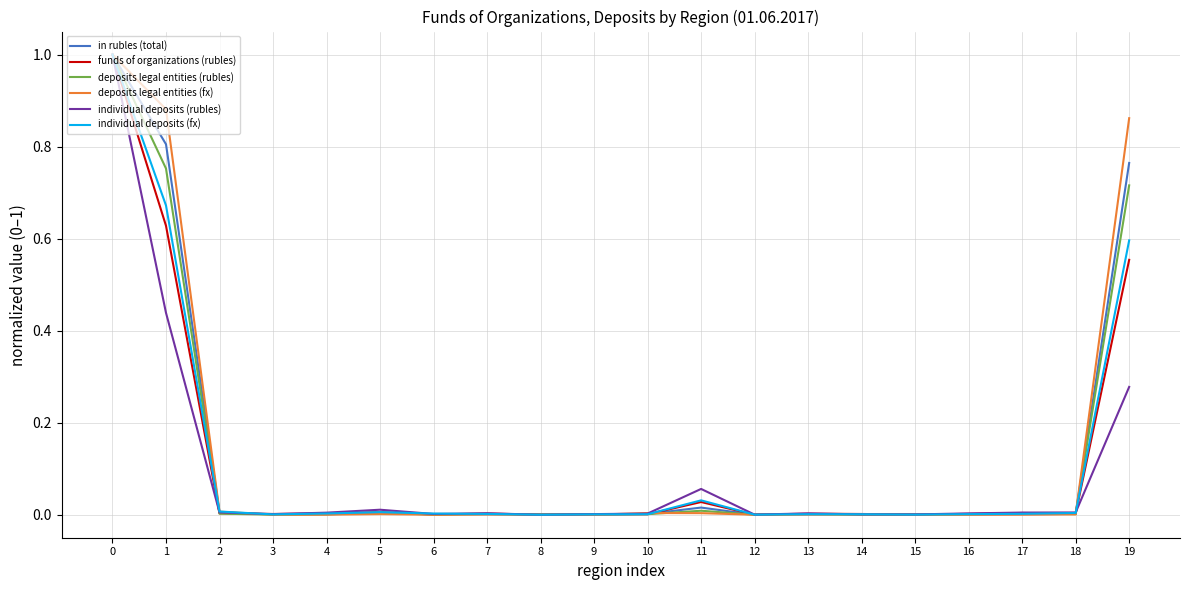

The deposits legal entities (rubles) series shows 0.0 at 5. True or false?

True